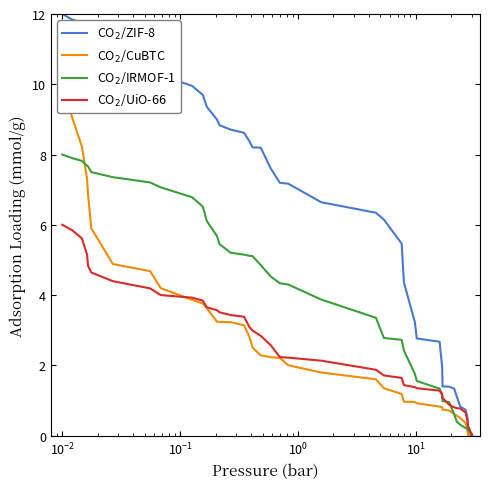

What is the sum of all CO$_2$/CuBTC values?

113.3